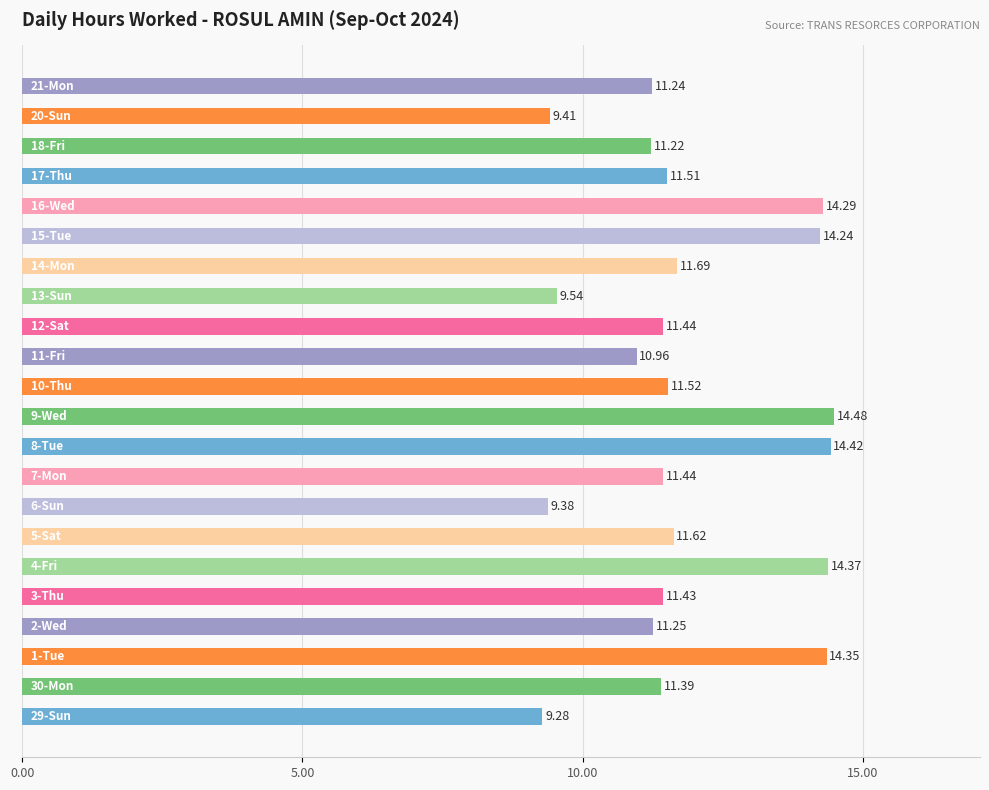

What is the sum of all values?

260.5